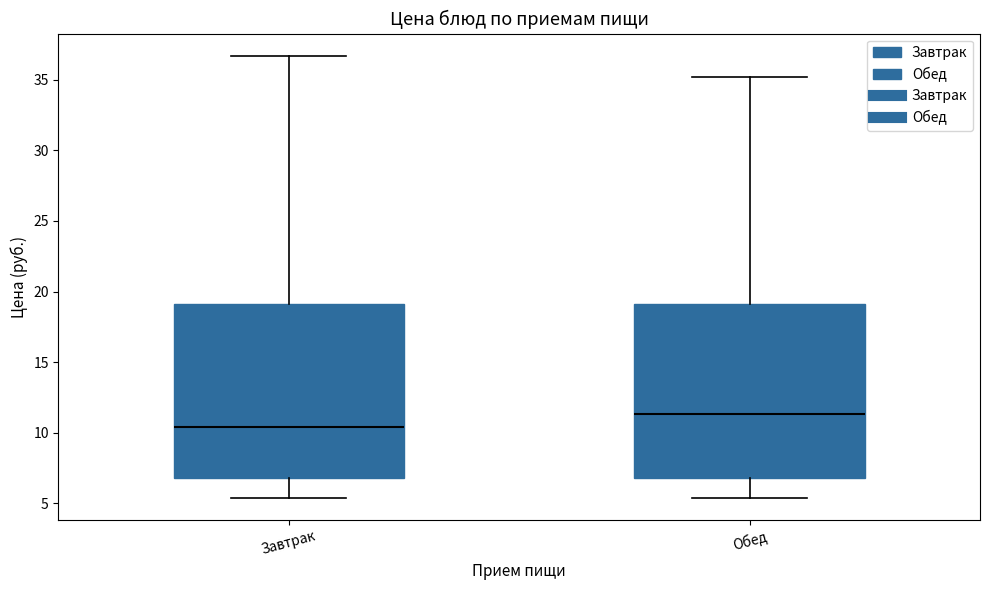

Reading left to right, transcribe this box plot: for each box, give where its median line is, the range the box spans, and where its two whiskers end, as read against the y-axis. The values are not printed on the chart, so give them approximately, as read against the axis.

Завтрак: median 10.5, box 7.0 to 19.0, whiskers 5.5 to 36.5
Обед: median 11.5, box 7.0 to 19.0, whiskers 5.5 to 35.0